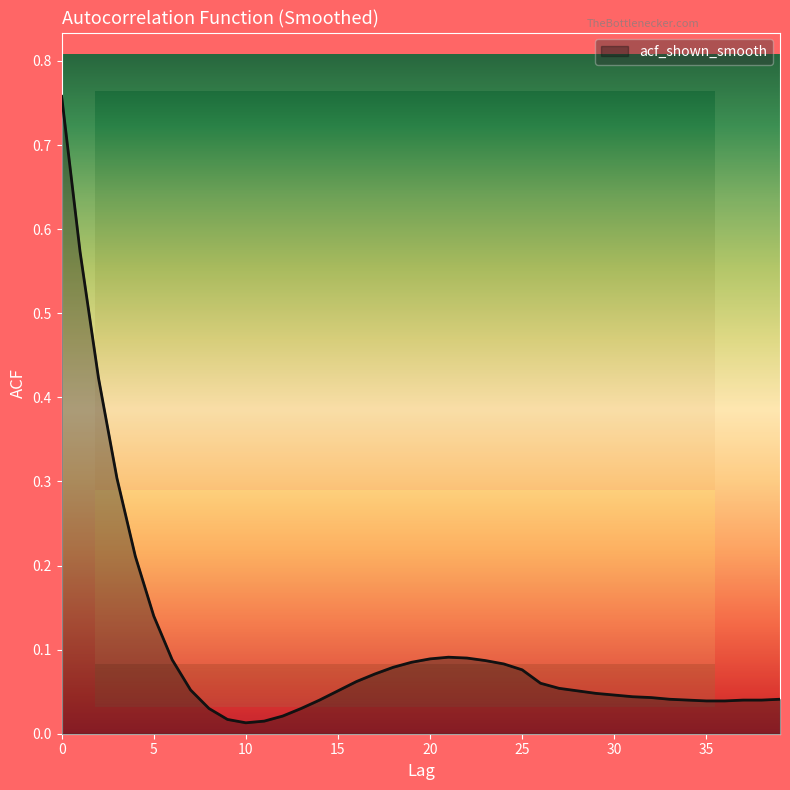

How many lines are shown in the chart?

1